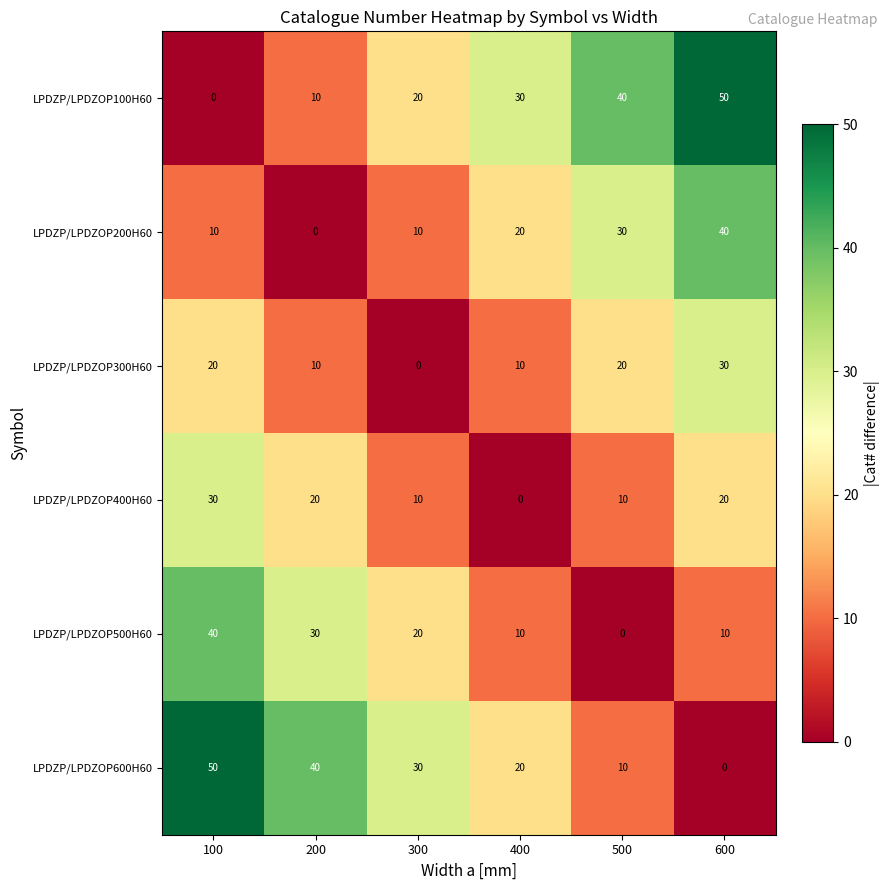

The value of LPDZP/LPDZOP500H60 at 500 is 0. True or false?

True